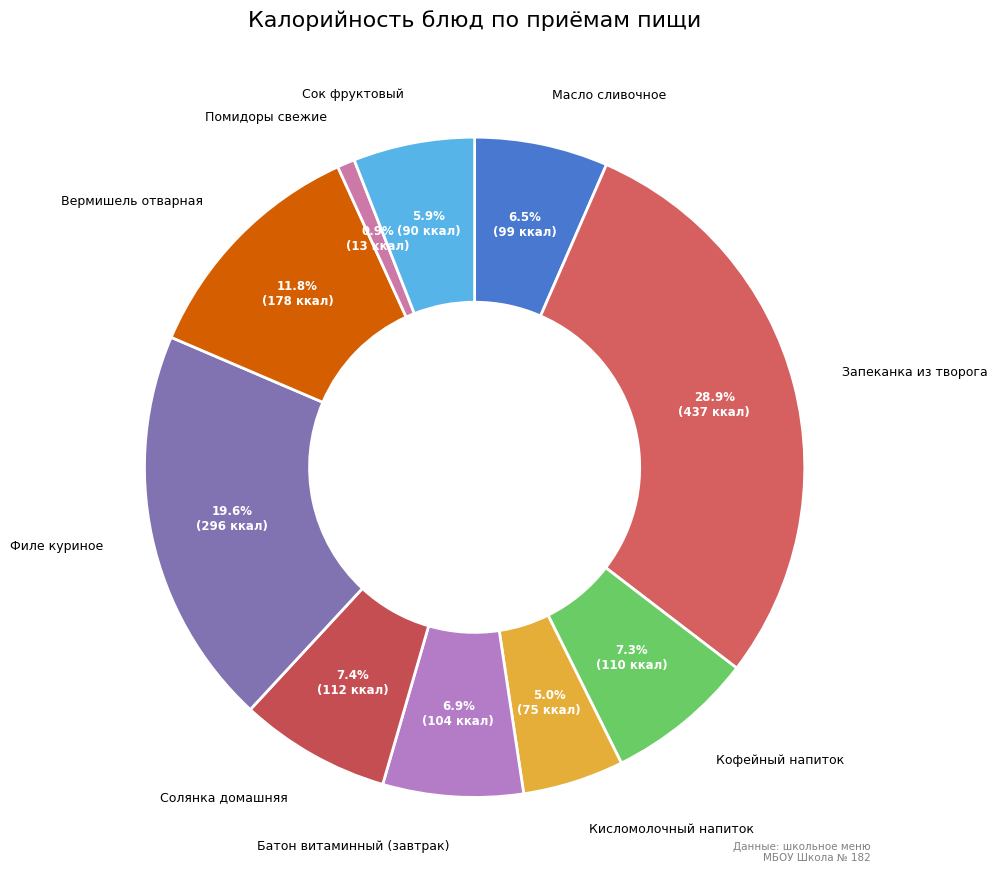

Which category has the smallest portion of the pie?

Помидоры свежие